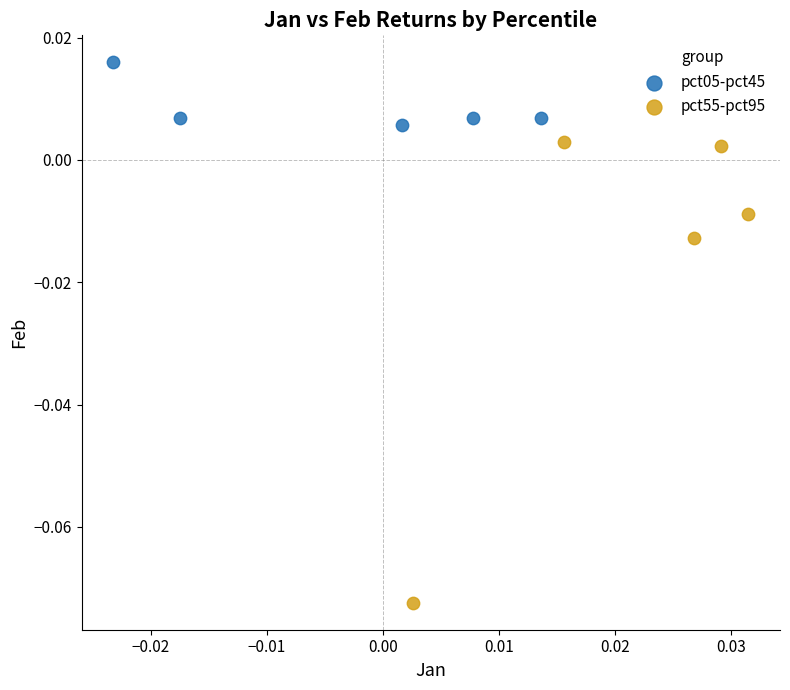

Which series reaches the maximum Y coordinate?

pct05-pct45